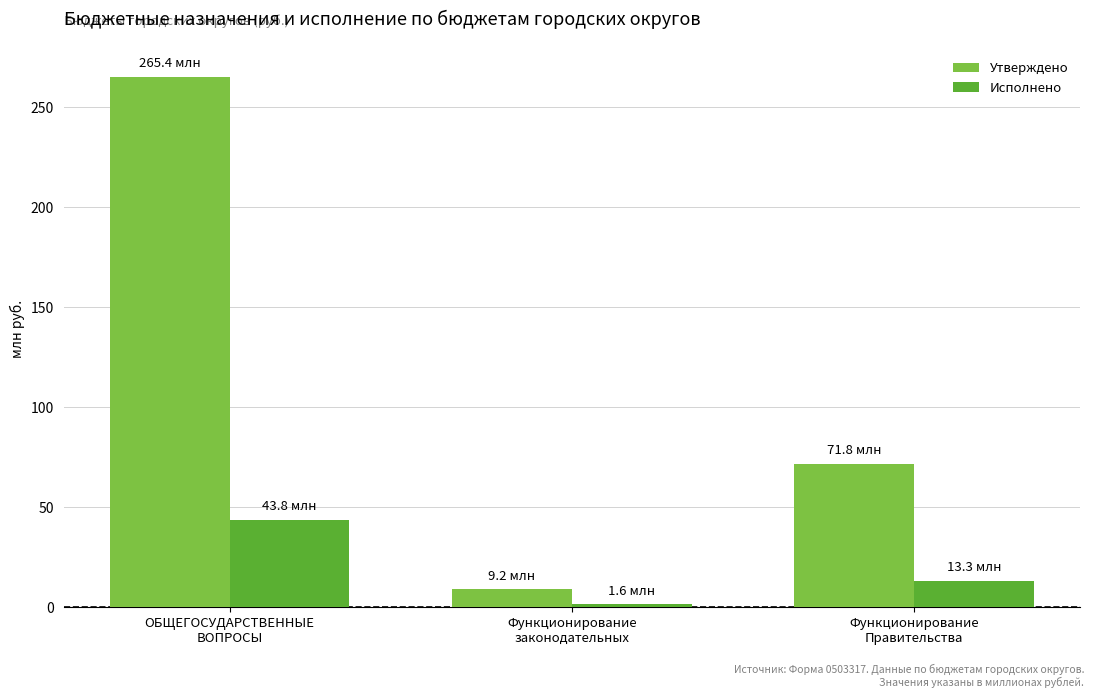

At Функционирование
законодательных, list the series in order from smallest to largest.

Исполнено, Утверждено